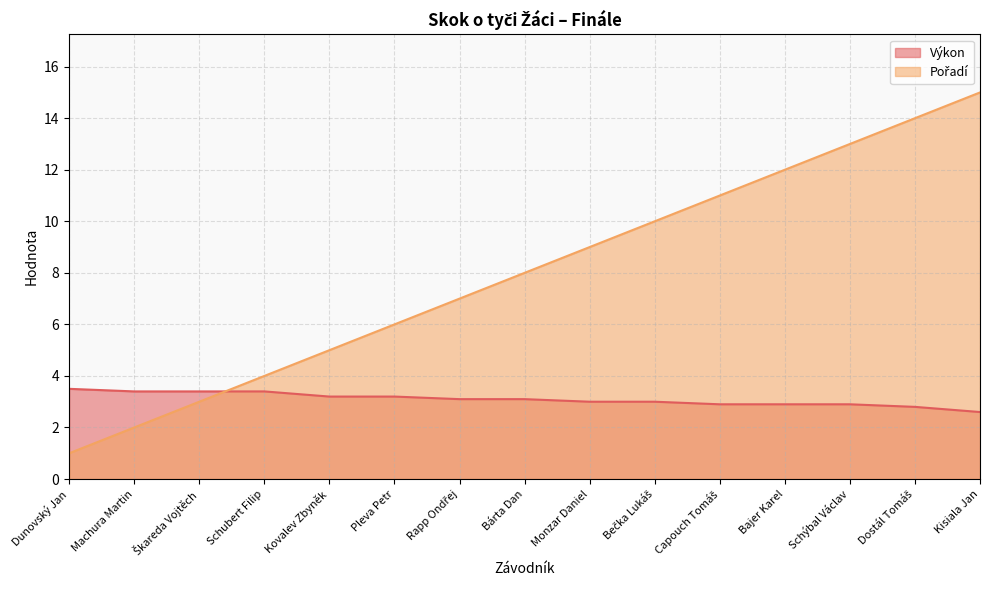

Which has a higher value, Kovalev Zbyněk or Monzar Daniel?

Kovalev Zbyněk